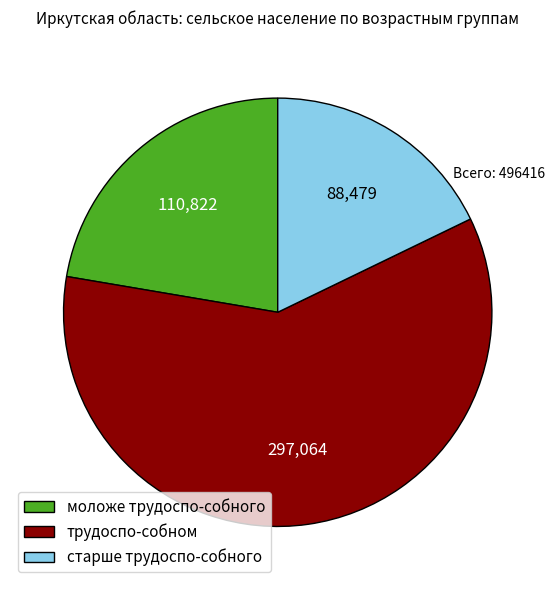

Is the sum of трудоспо-собном and старше трудоспо-собного greater than half?

Yes